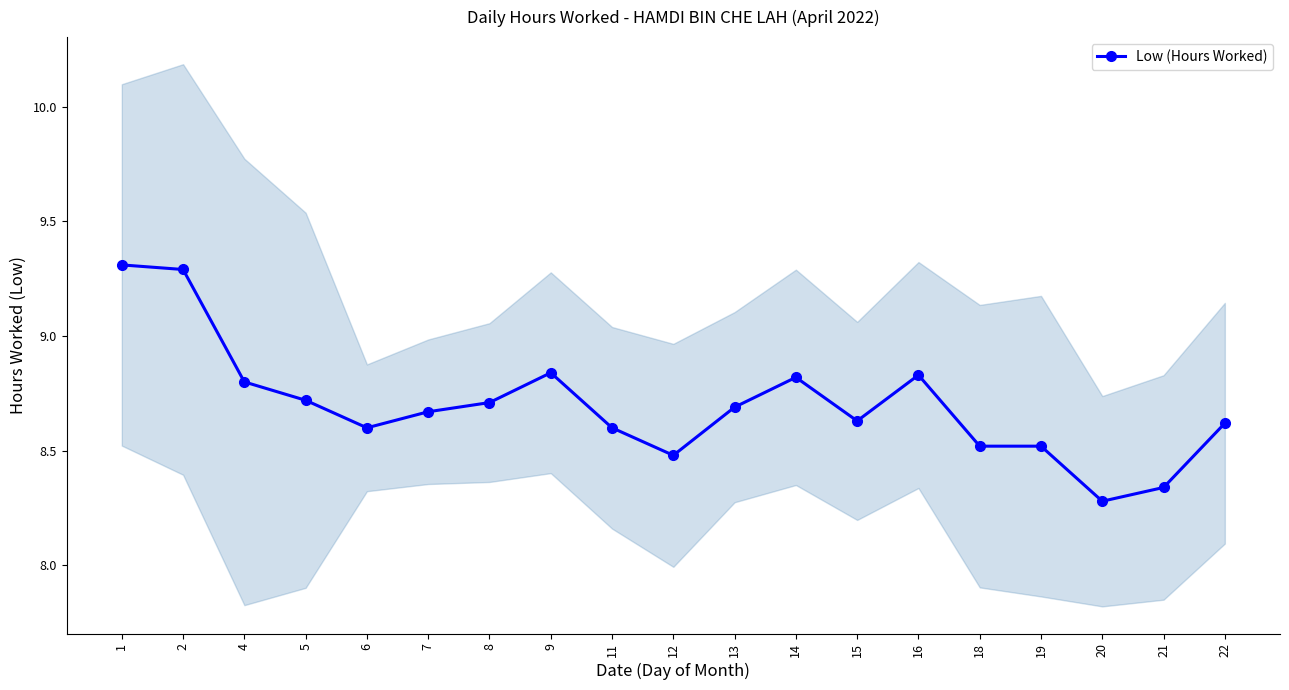

At which label is the value closest to 8?

20